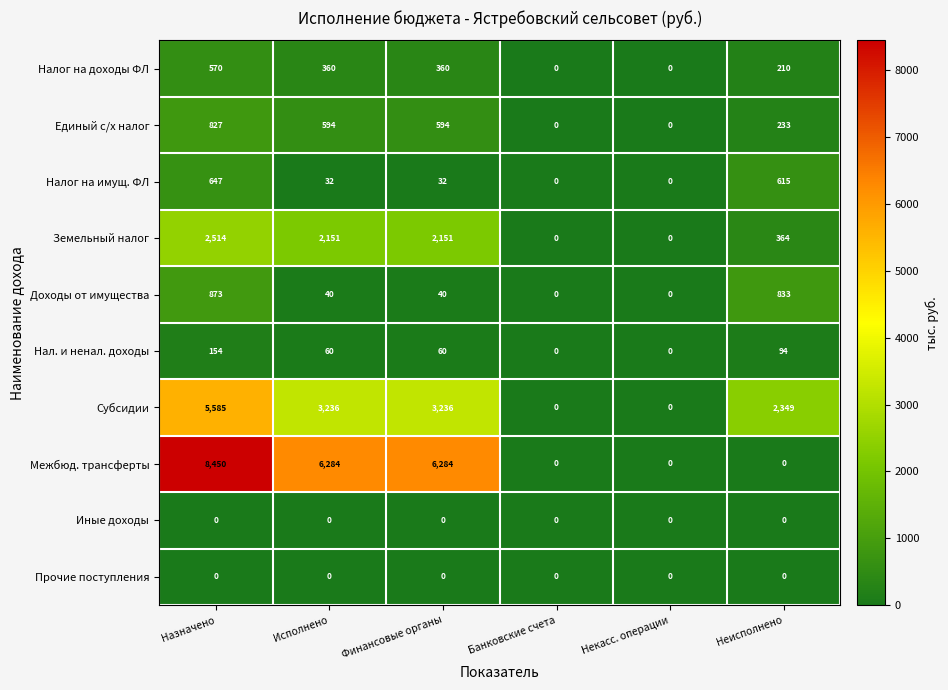

Which series has the largest total across all categories?

Межбюд. трансферты